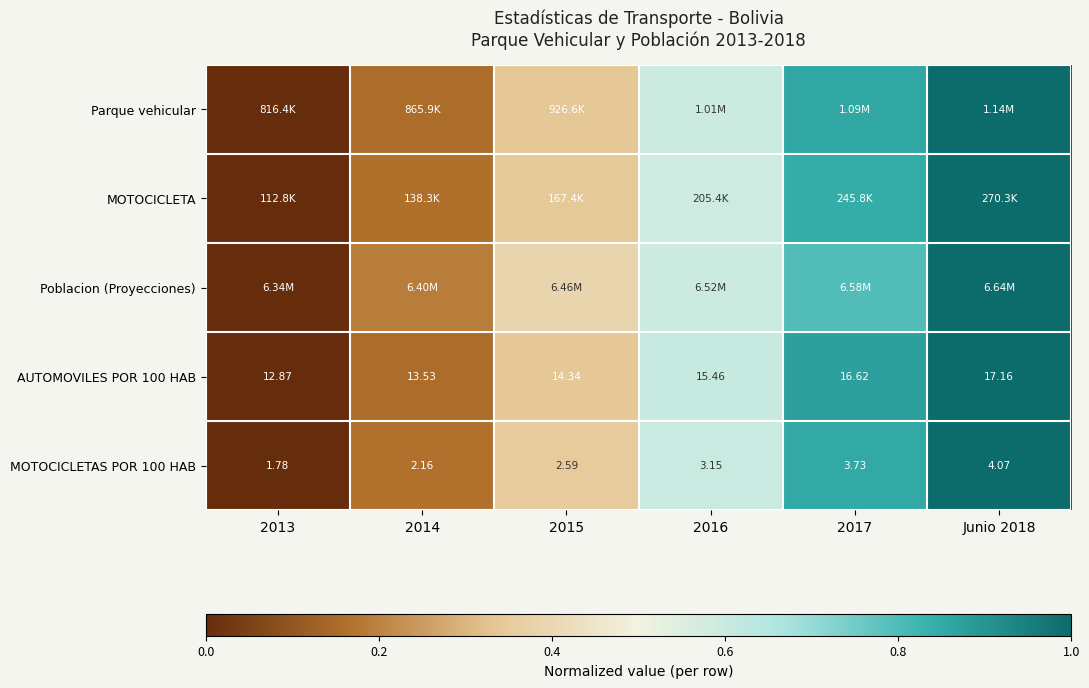

Rank the series by their maximum value, from highest to lowest.

Parque vehicular, MOTOCICLETA, Poblacion (Proyecciones), AUTOMOVILES POR 100 HAB, MOTOCICLETAS POR 100 HAB